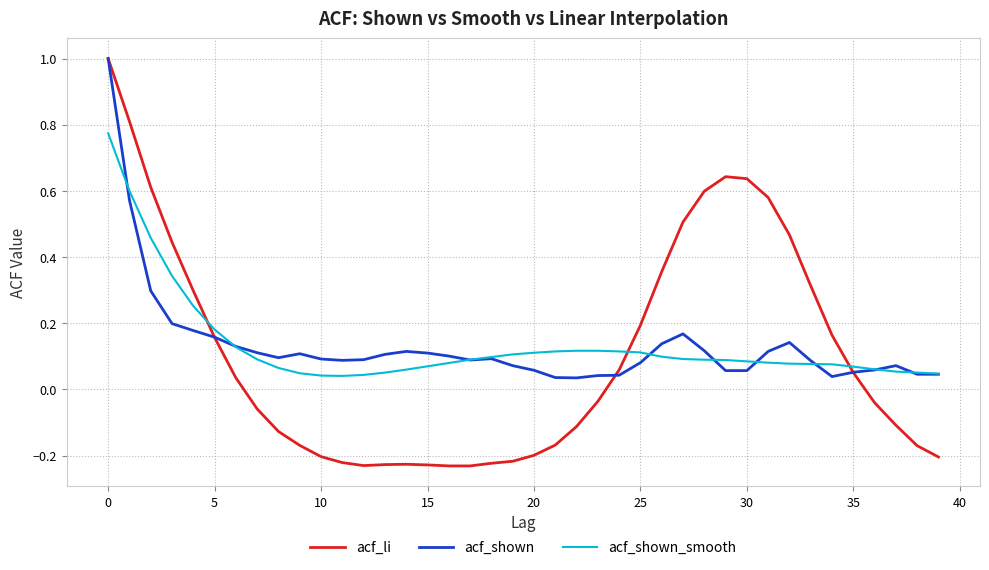

What is the maximum value shown in the chart?

1.0